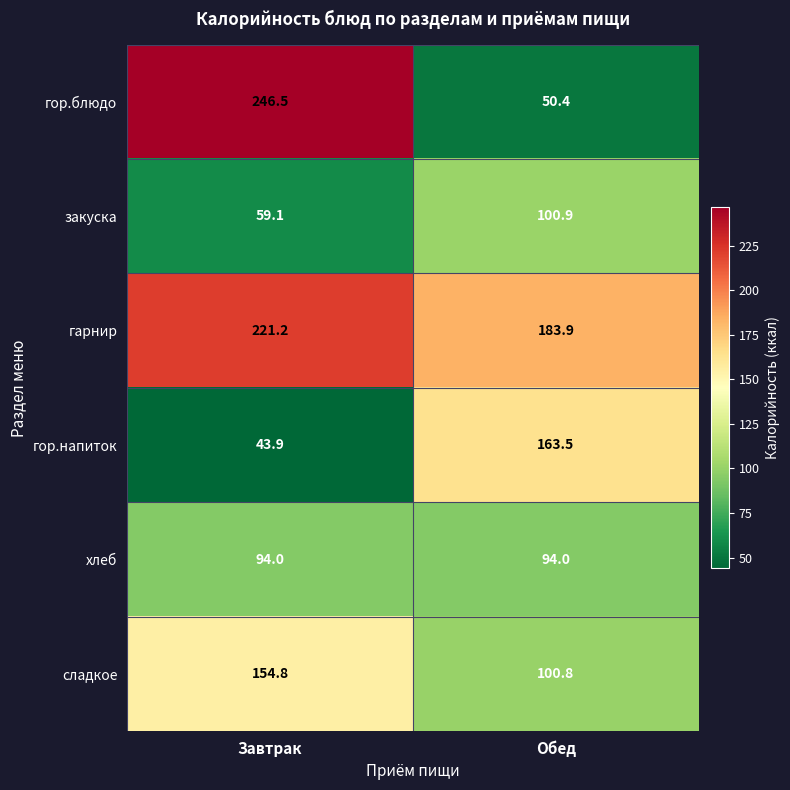

True or false: гарнир has a value of 183.9 at Обед.

True